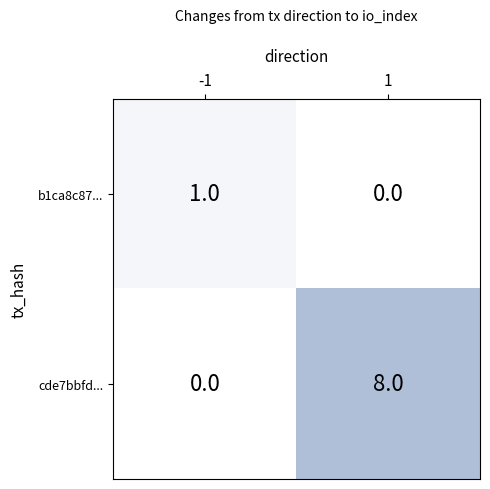

Is it true that cde7bbfd... equals 0 at -1?

True